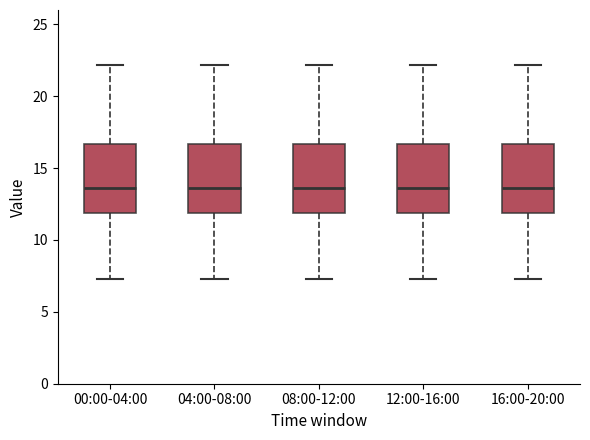

Reading left to right, transcribe this box plot: for each box, give where its median line is, the range the box spans, and where its two whiskers end, as read against the y-axis. The values are not printed on the chart, so give them approximately, as read against the axis.

00:00-04:00: median 13.5, box 12.0 to 16.5, whiskers 7.5 to 22.0
04:00-08:00: median 13.5, box 12.0 to 16.5, whiskers 7.5 to 22.0
08:00-12:00: median 13.5, box 12.0 to 16.5, whiskers 7.5 to 22.0
12:00-16:00: median 13.5, box 12.0 to 16.5, whiskers 7.5 to 22.0
16:00-20:00: median 13.5, box 12.0 to 16.5, whiskers 7.5 to 22.0